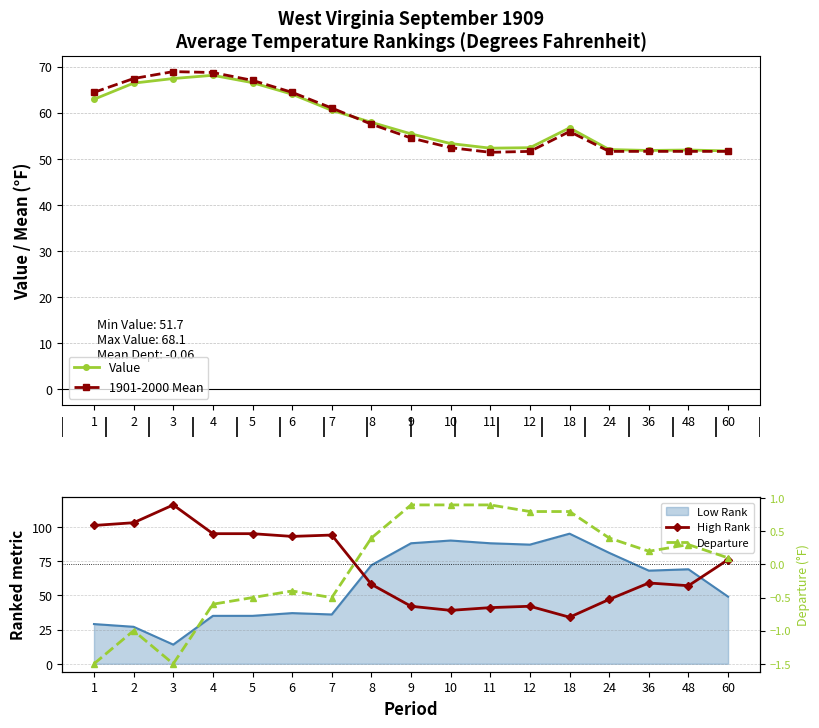

True or false: Value and Departure cross at least once.

False